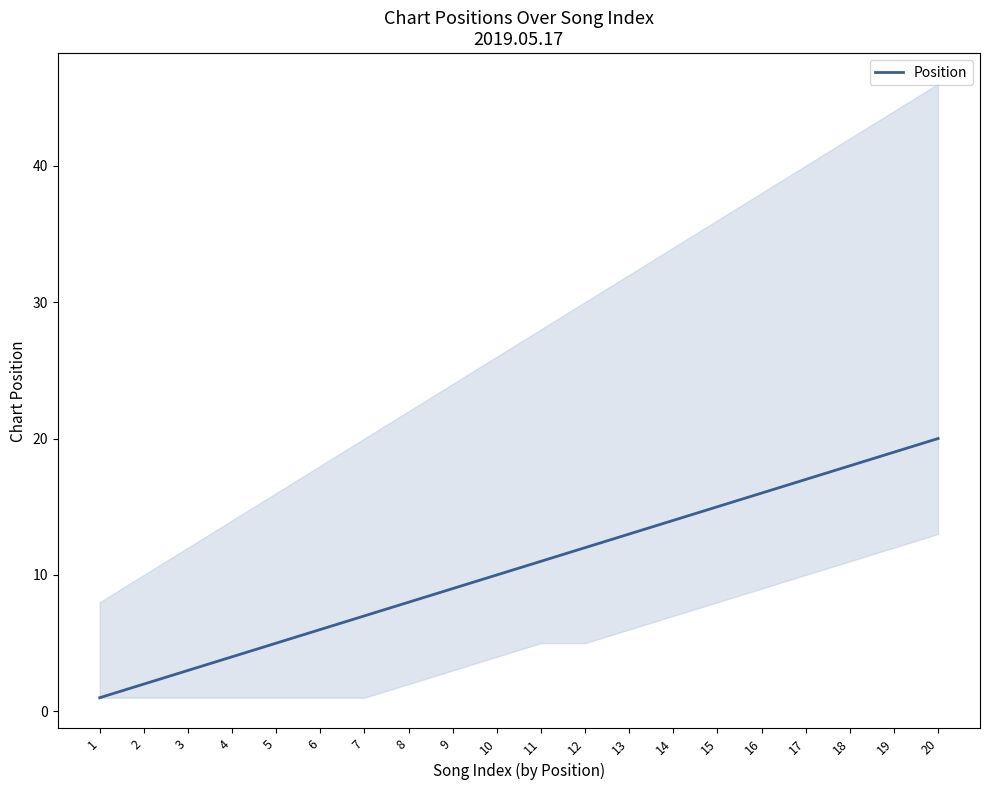

Reading right to left, extract all data points from this chart.

20	19	18	17	16	15	14	13	12	11	10	9	8	7	6	5	4	3	2	1